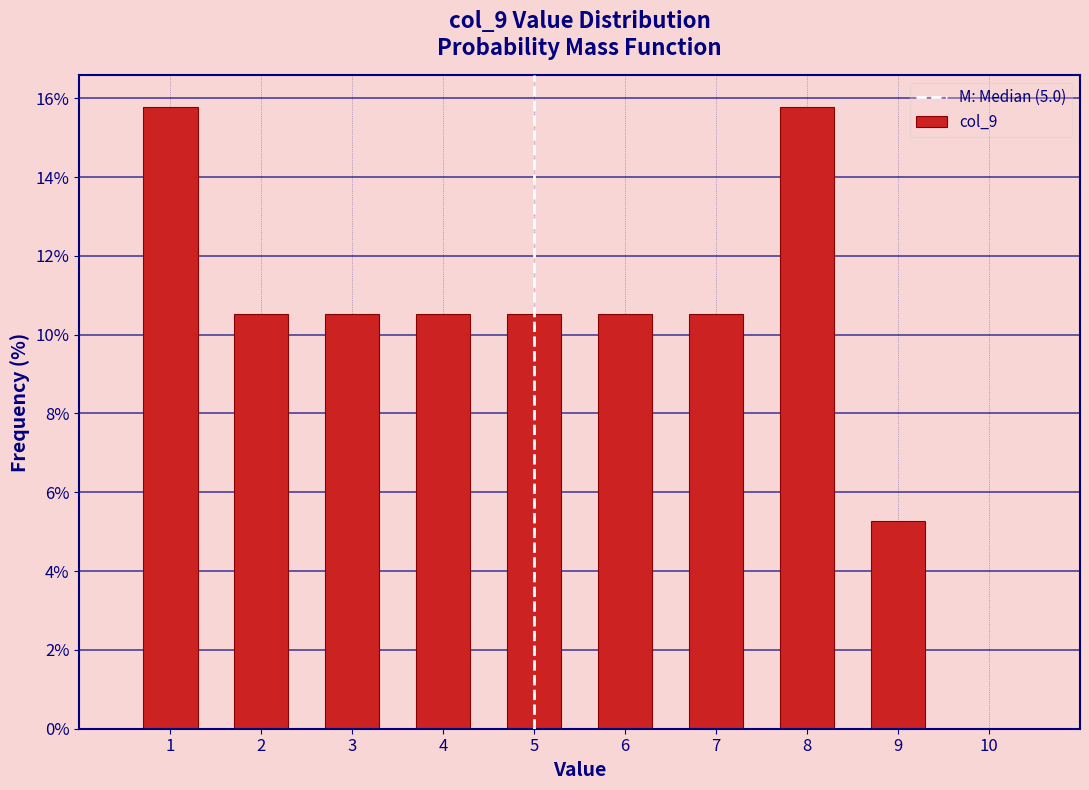

Reading left to right, transcribe this chart: for each bar, give the range it covers on the x-axis and its height. The values are not printed on the chart, so give them approximately, as read against the axis.

0.5 to 1.5: 15.8
1.5 to 2.5: 10.6
2.5 to 3.5: 10.6
3.5 to 4.5: 10.6
4.5 to 5.5: 10.6
5.5 to 6.5: 10.6
6.5 to 7.5: 10.6
7.5 to 8.5: 15.8
8.5 to 9.5: 5.2
9.5 to 10.5: 0